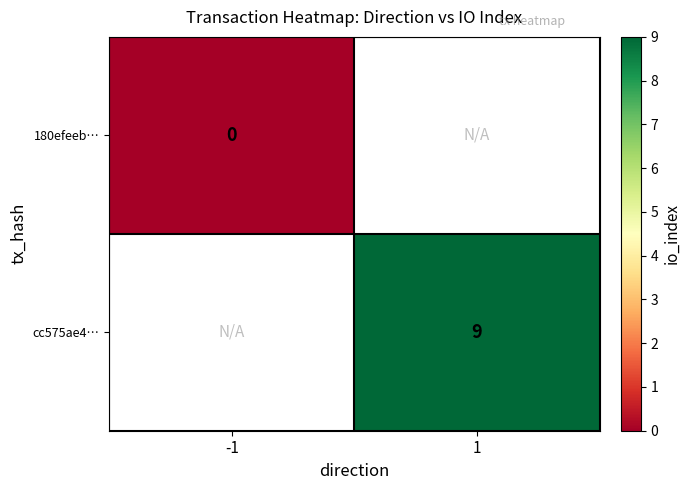

True or false: cc575ae4… has a value of 14 at 1.

False